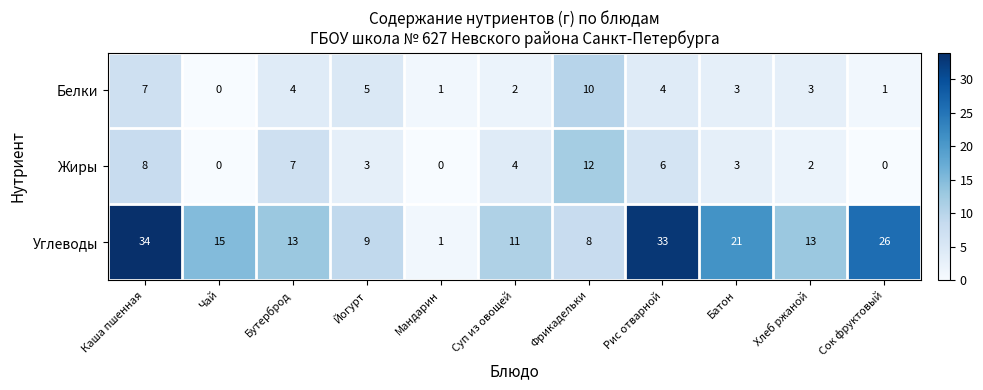

What is the sum of the Углеводы values at Сок фруктовый and Мандарин?

27